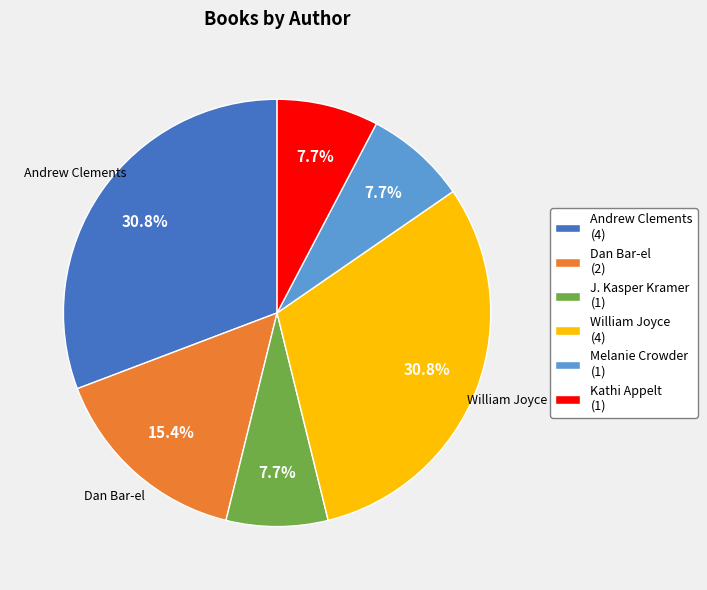

Is there any slice that represents more than half of the pie?

No